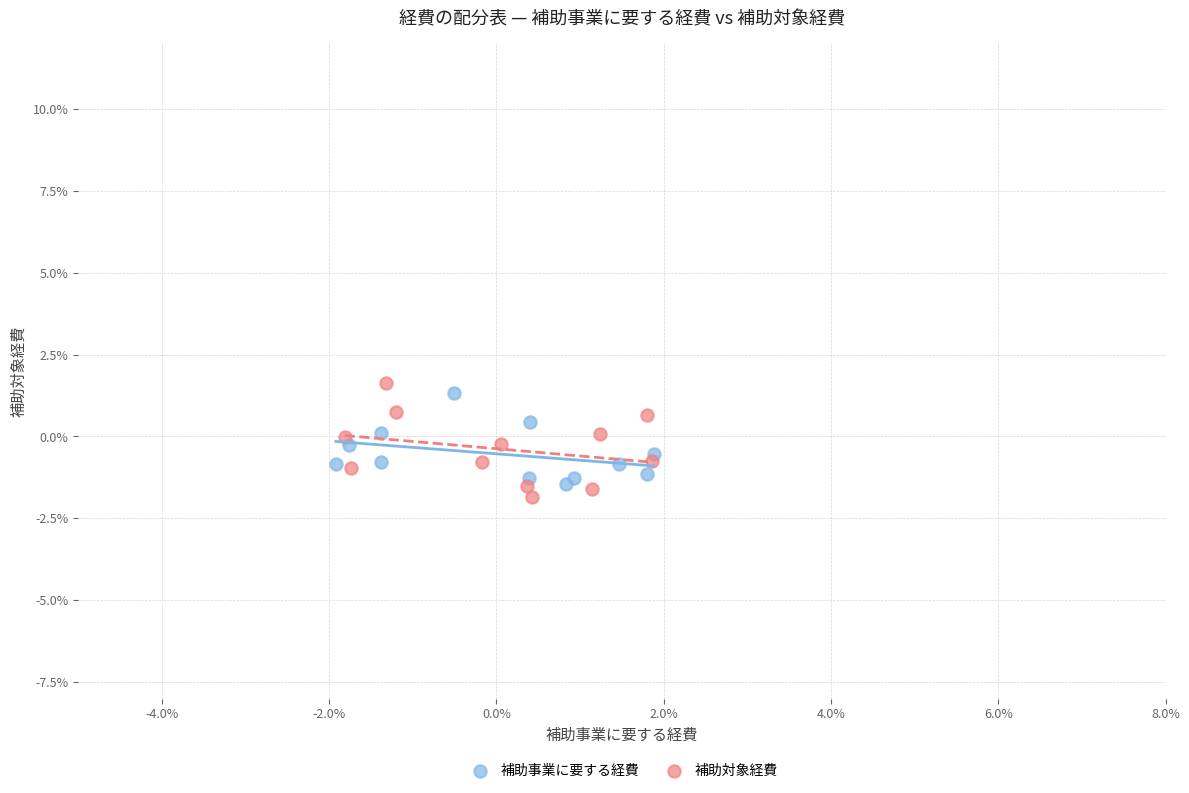

Which series has the largest Y range (max minus min)?

補助対象経費